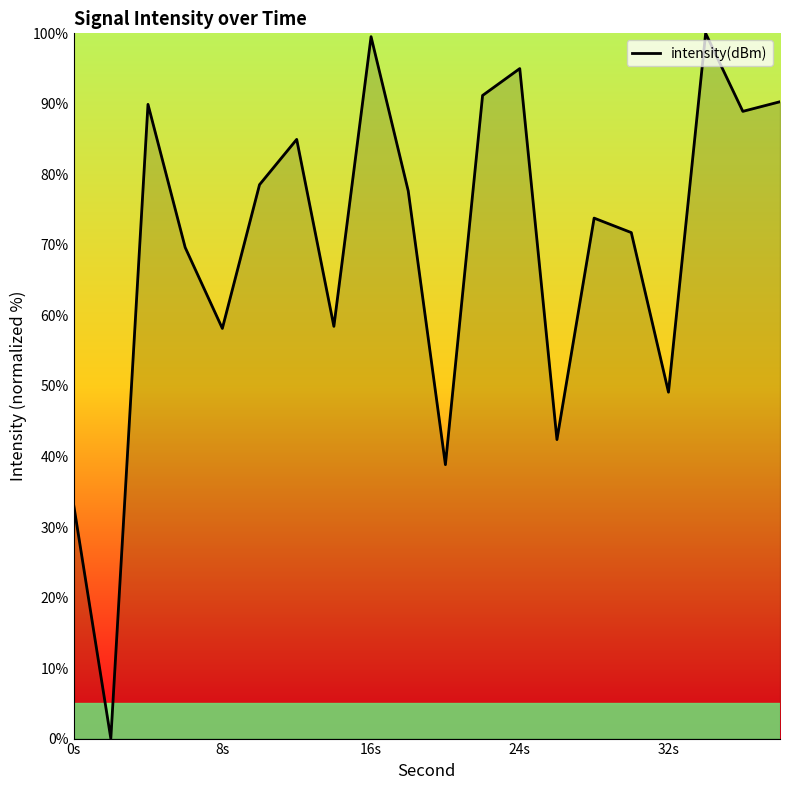

What is the maximum value shown in the chart?

100.0